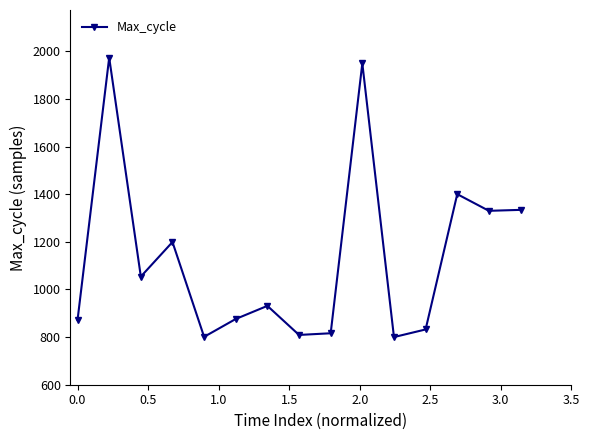

How many interior local peaks (higher than both neighbors) does the data have?

5